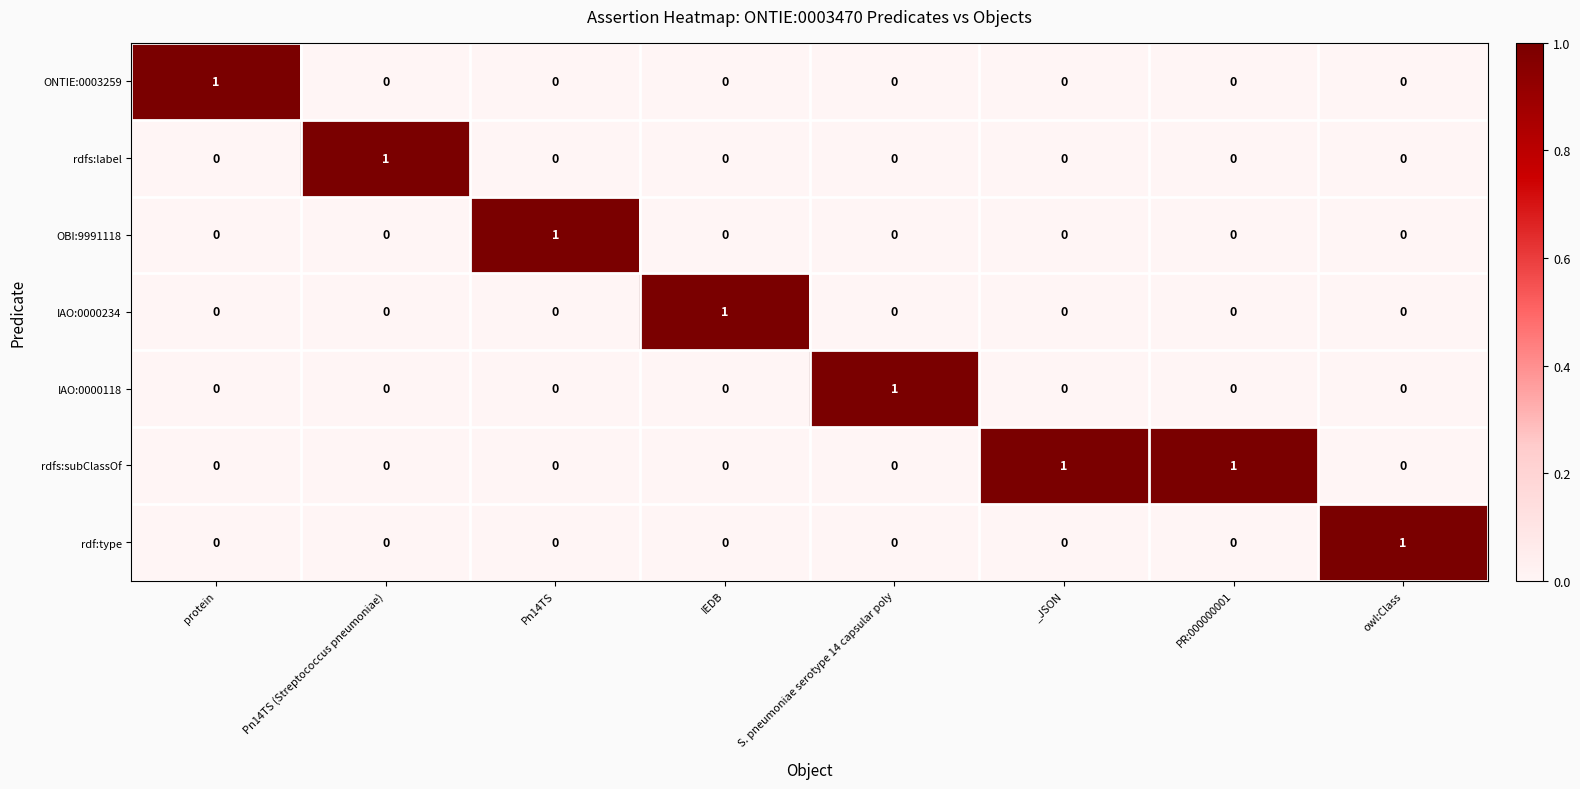

True or false: OBI:9991118 has a value of -1 at _JSON.

False